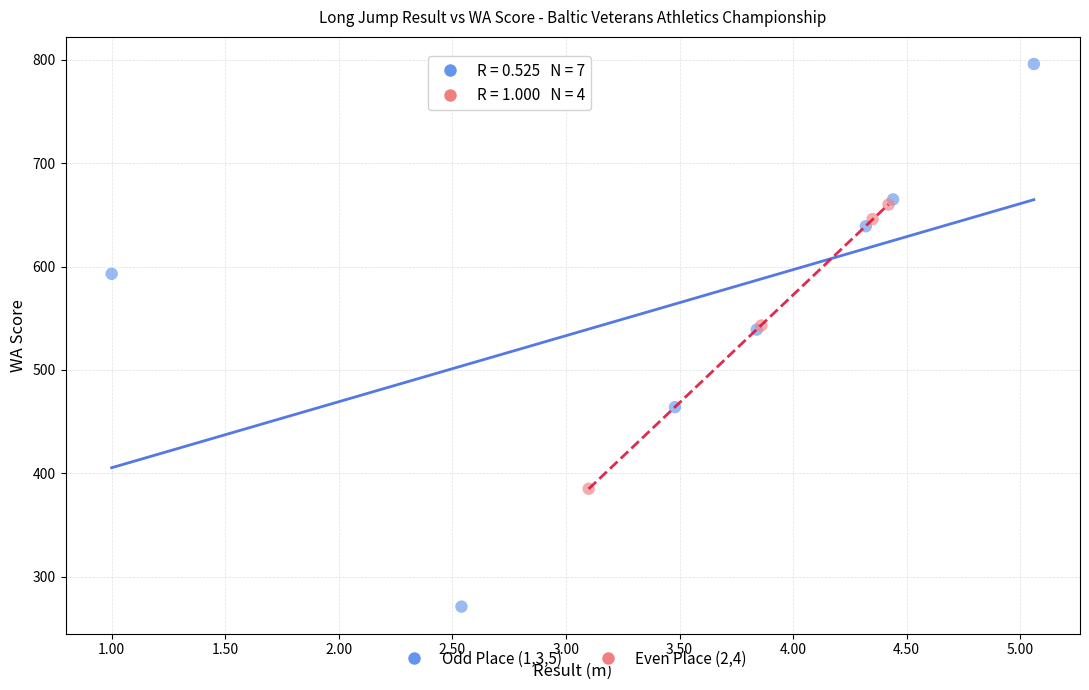

Which series has the widest spread of Y values?

Odd Place (1,3,5)